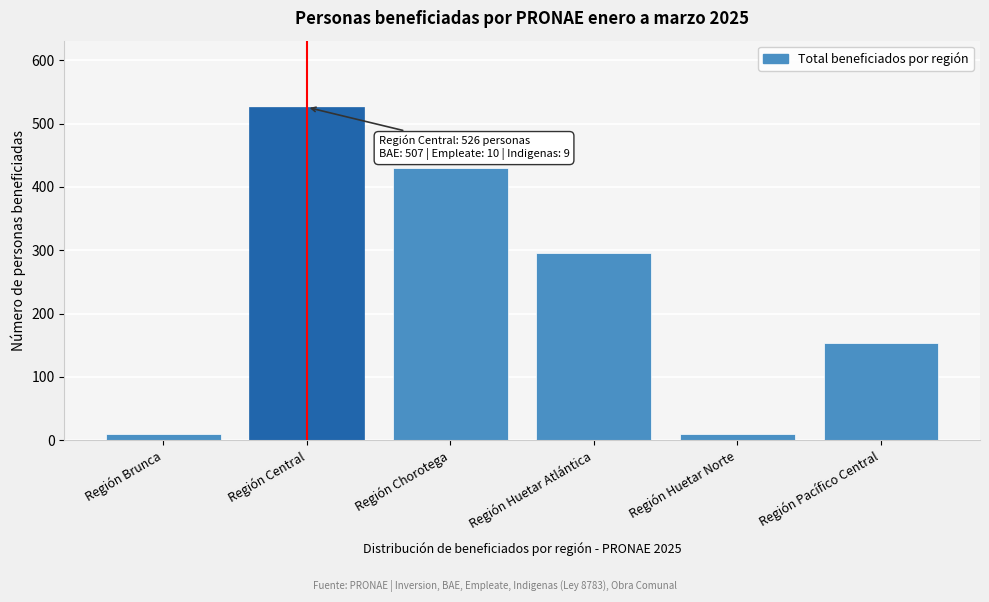

What is the greatest value displayed?

526